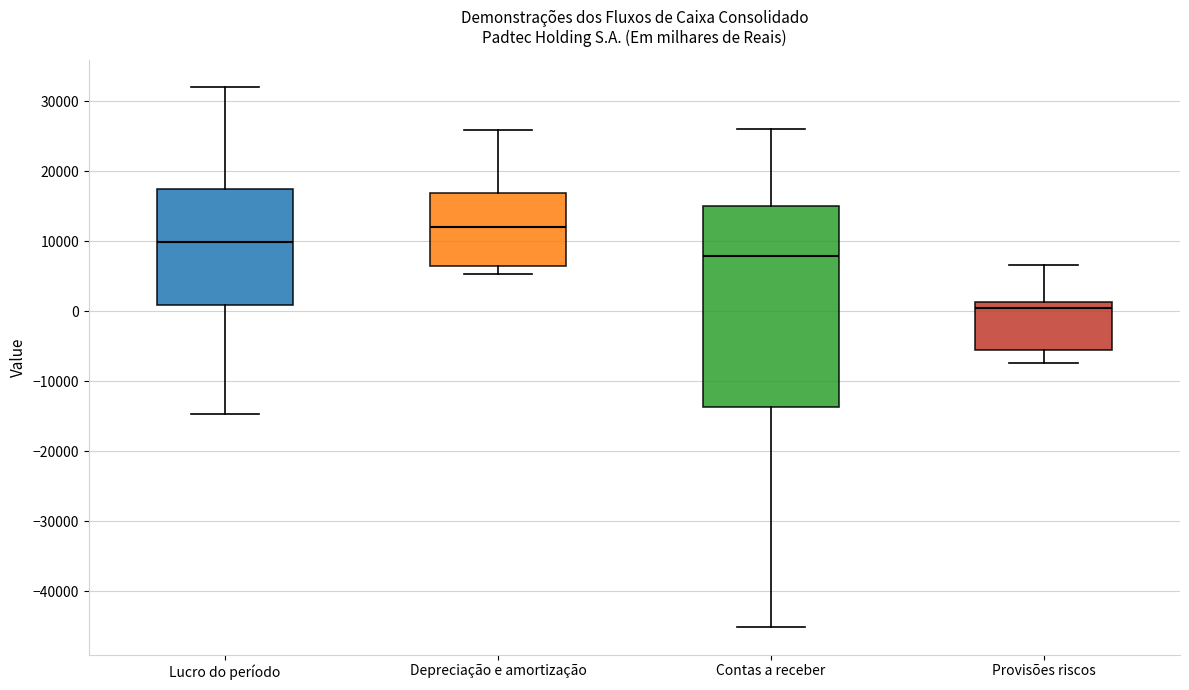

Where does the upper whisker of the box for Lucro do período end on the y-axis? The values are not printed on the chart, so give them approximately, as read against the axis.

32000